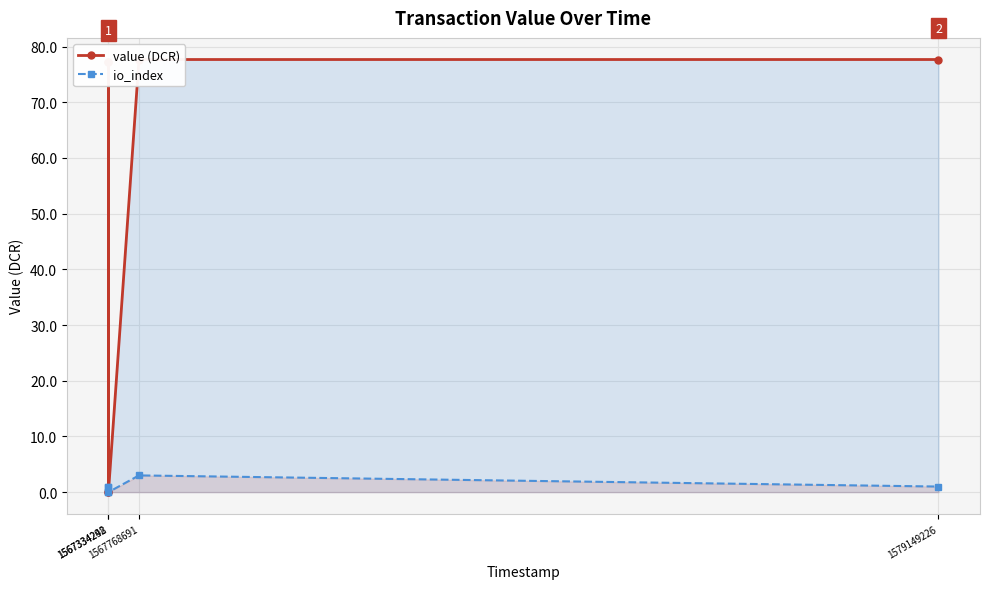

Which series has the largest range (max minus min)?

value (DCR)